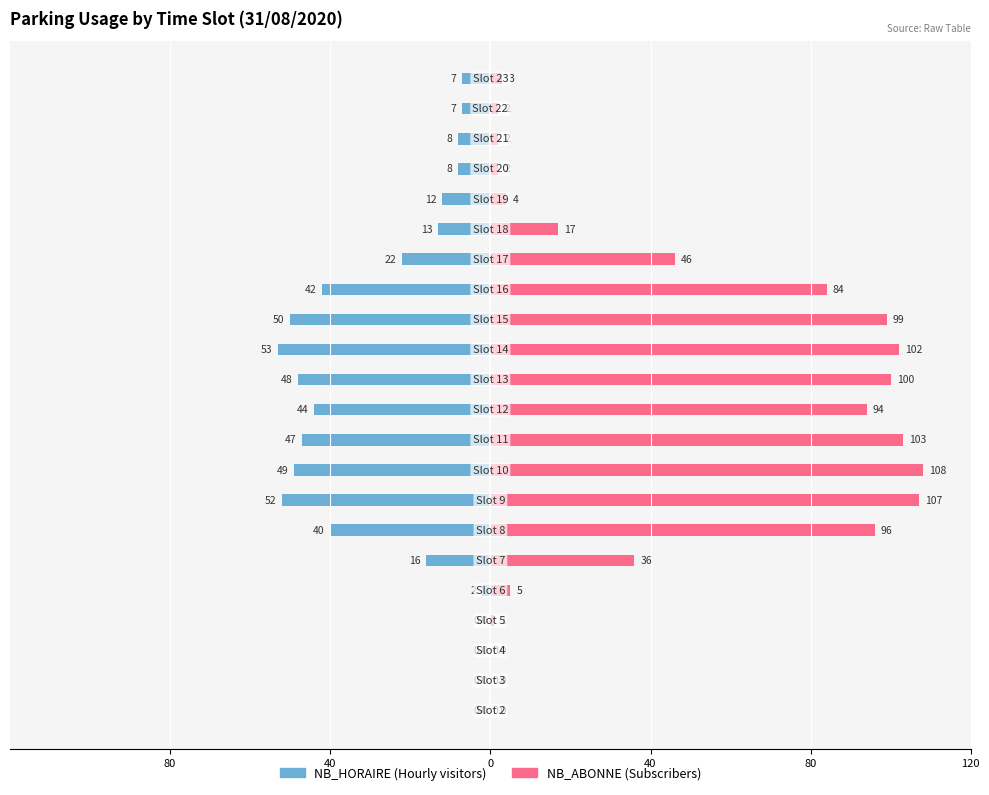

At 0, list the series in order from largest to smallest.

NB_HORAIRE, NB_ABONNE